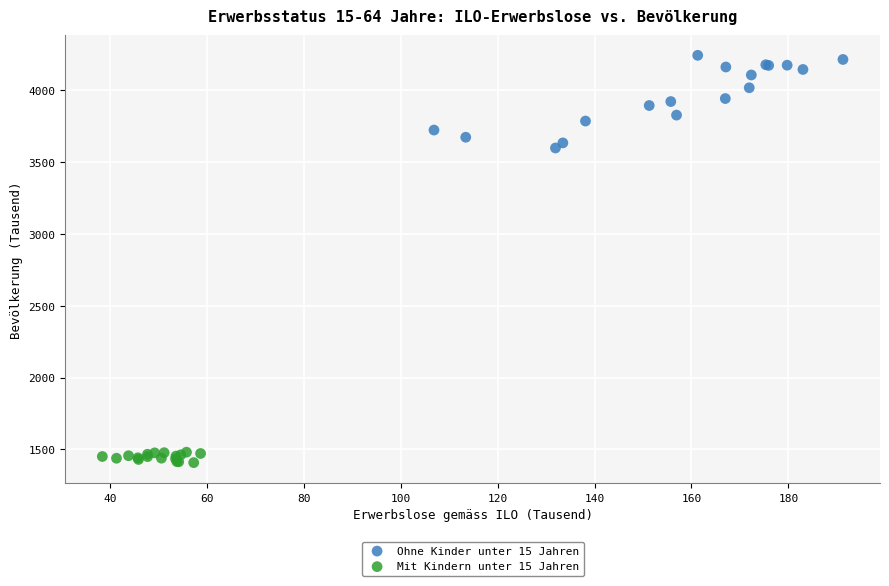

Which series contains the highest Y value?

Ohne Kinder unter 15 Jahren